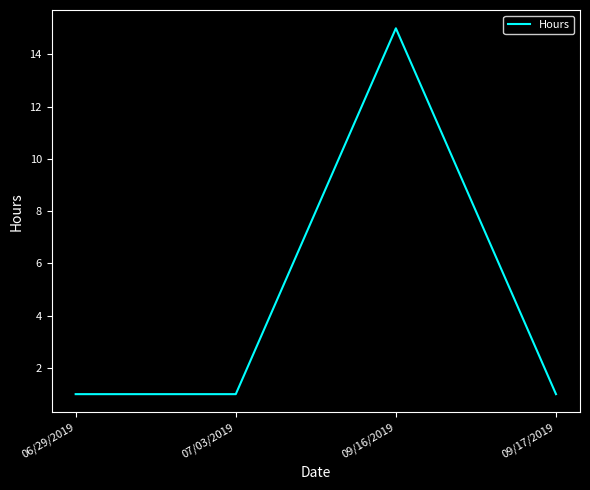

What position from the right is 09/16/2019?

2